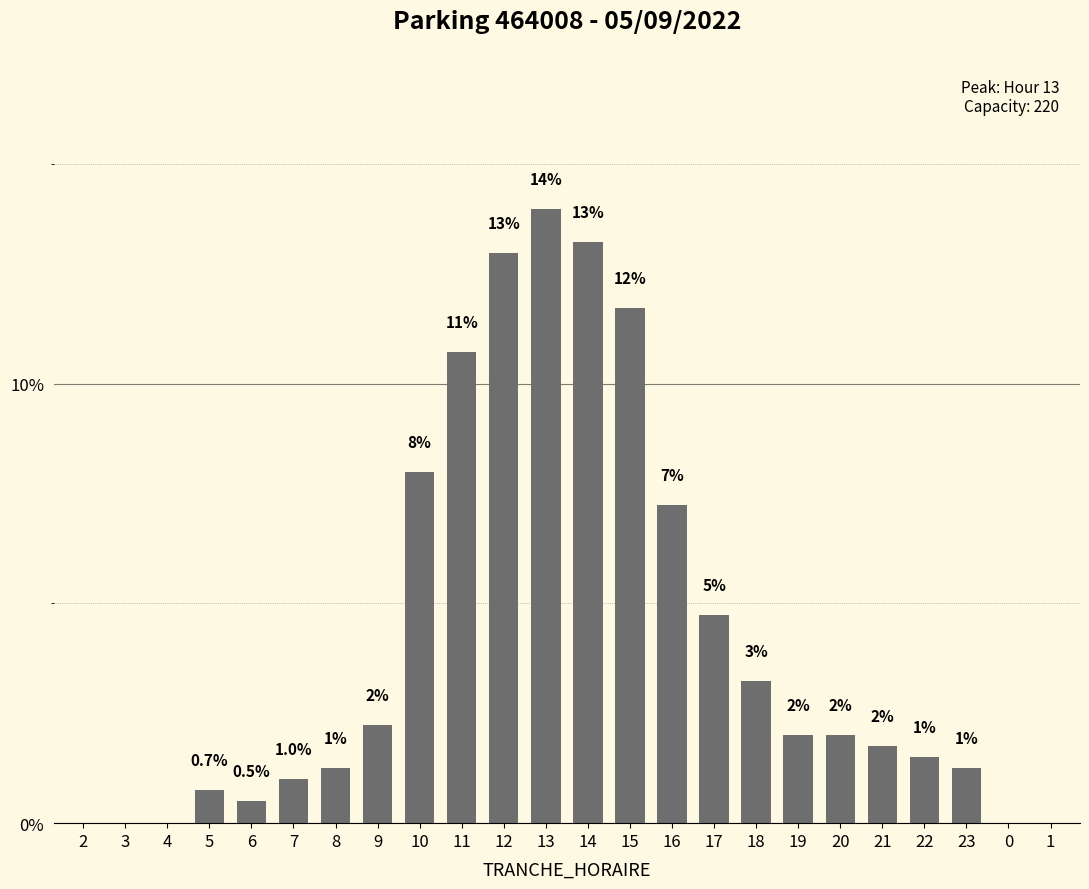

The value at 1 is 8.8. True or false?

False